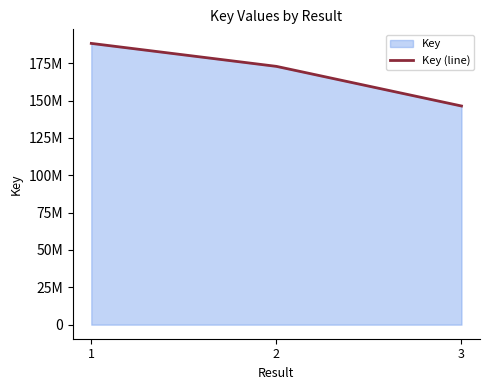

Reading left to right, extract all data points from this chart.

188236747	172864588	146337458